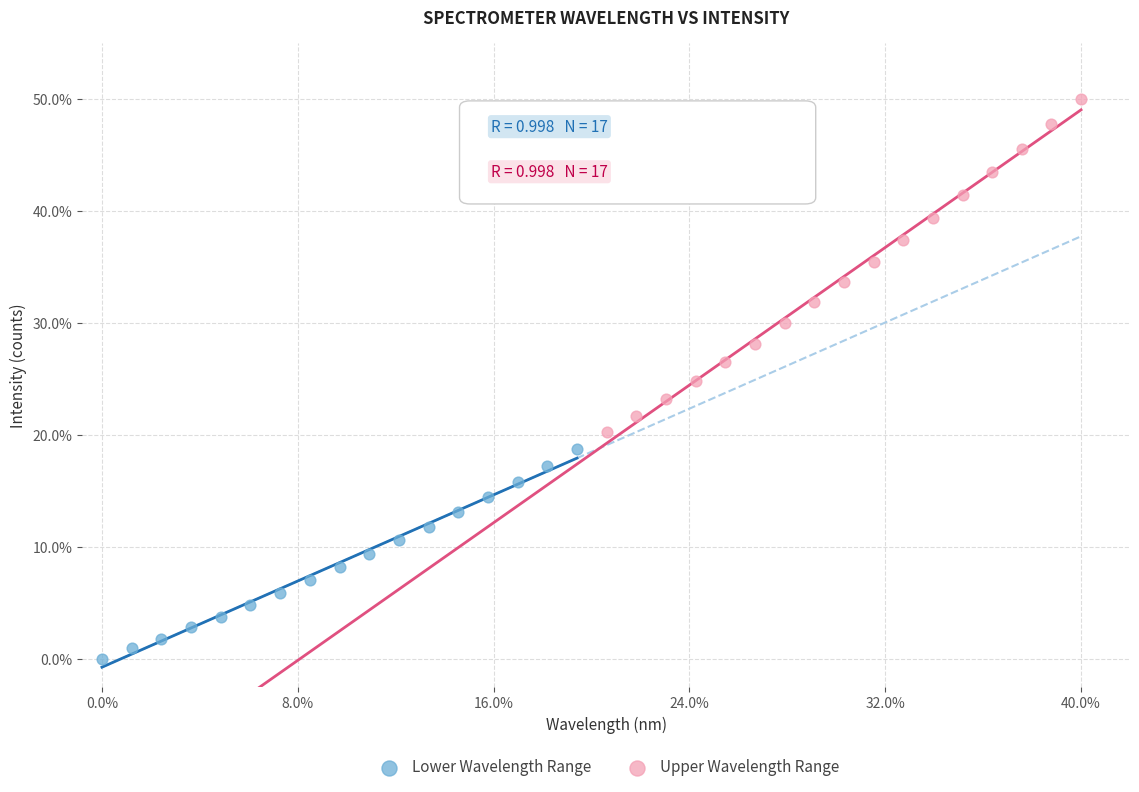

What are all the series names shown in the legend?

Lower Wavelength Range, Upper Wavelength Range